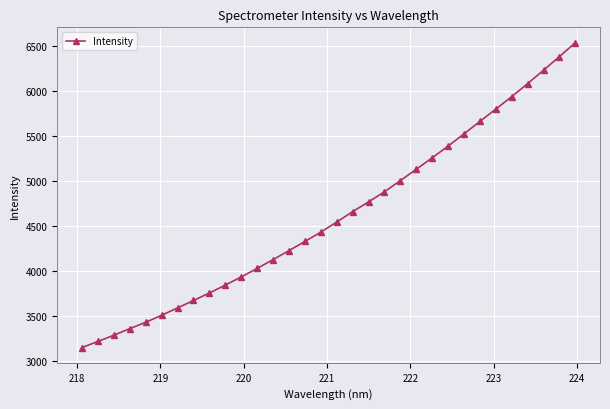

What is the maximum value shown in the chart?

6538.3